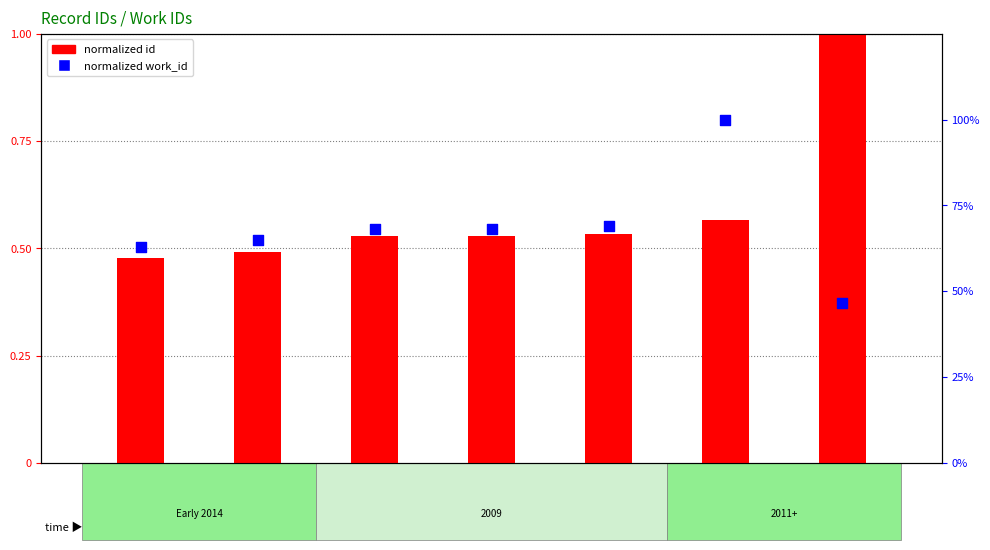

At how many categories does at least one series exceed 0?

7